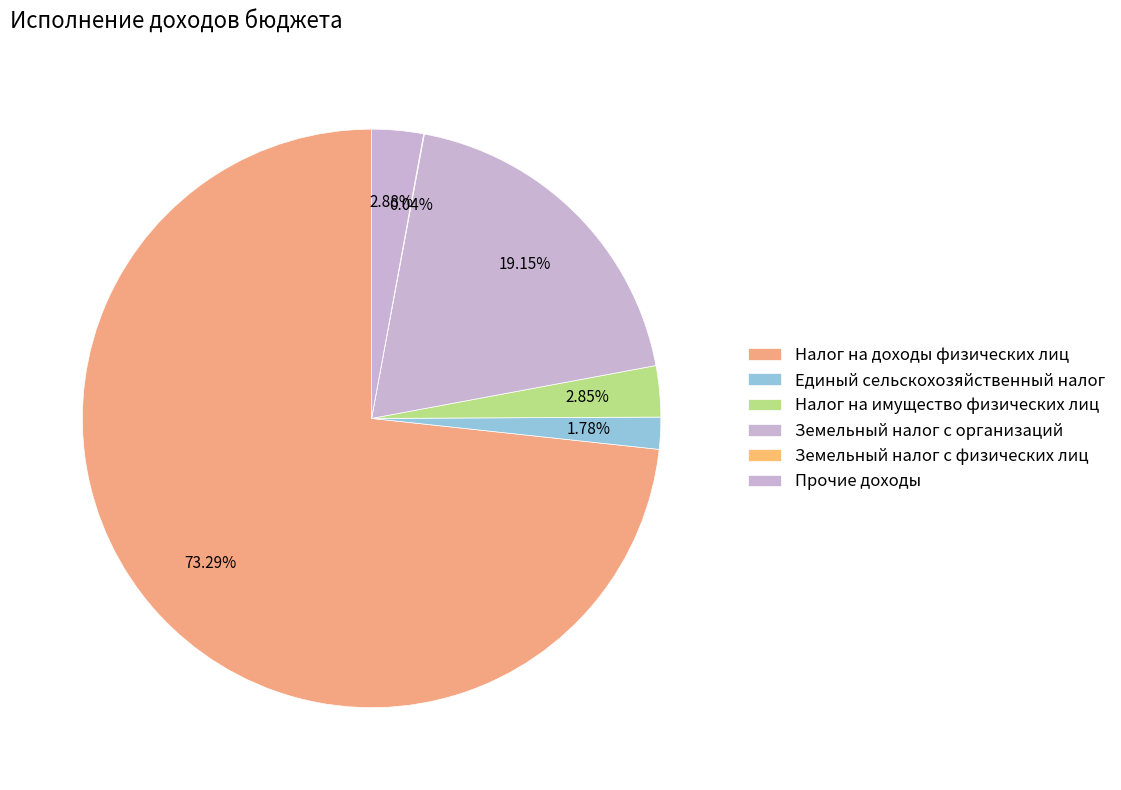

Is there any slice that represents more than half of the pie?

Yes